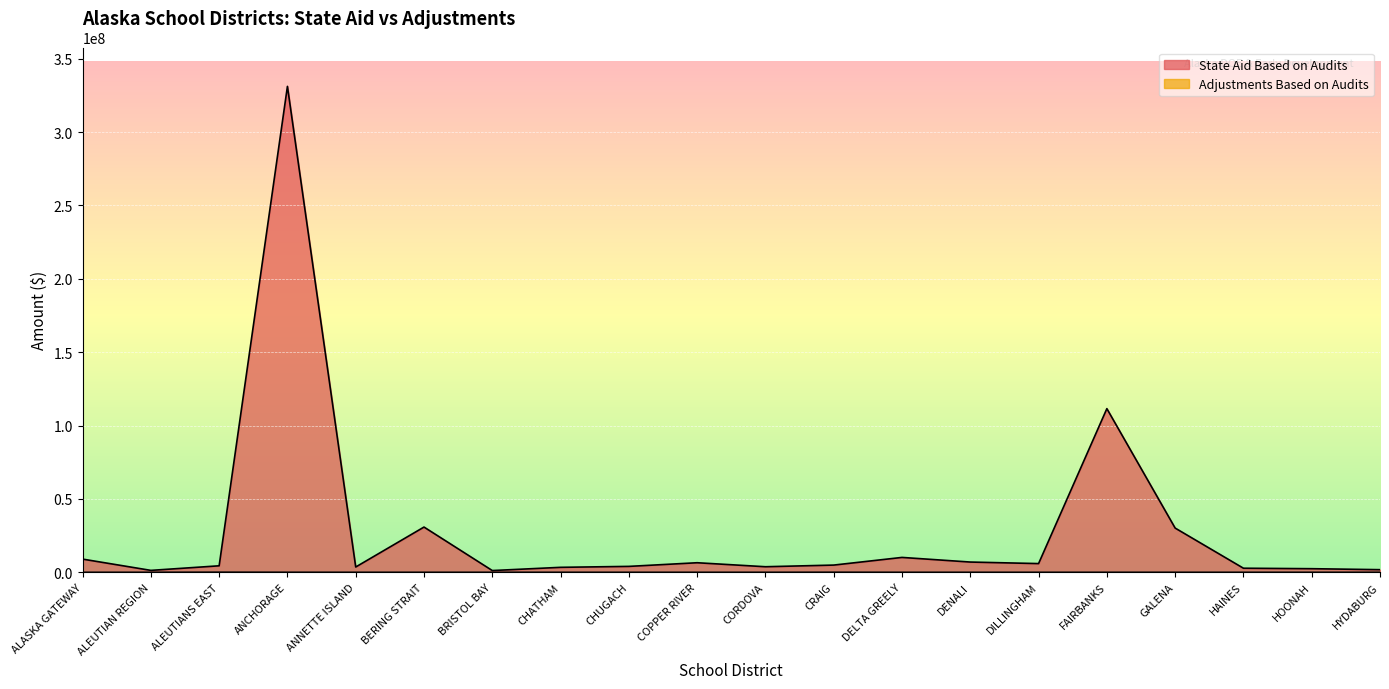

How many lines are shown in the chart?

2